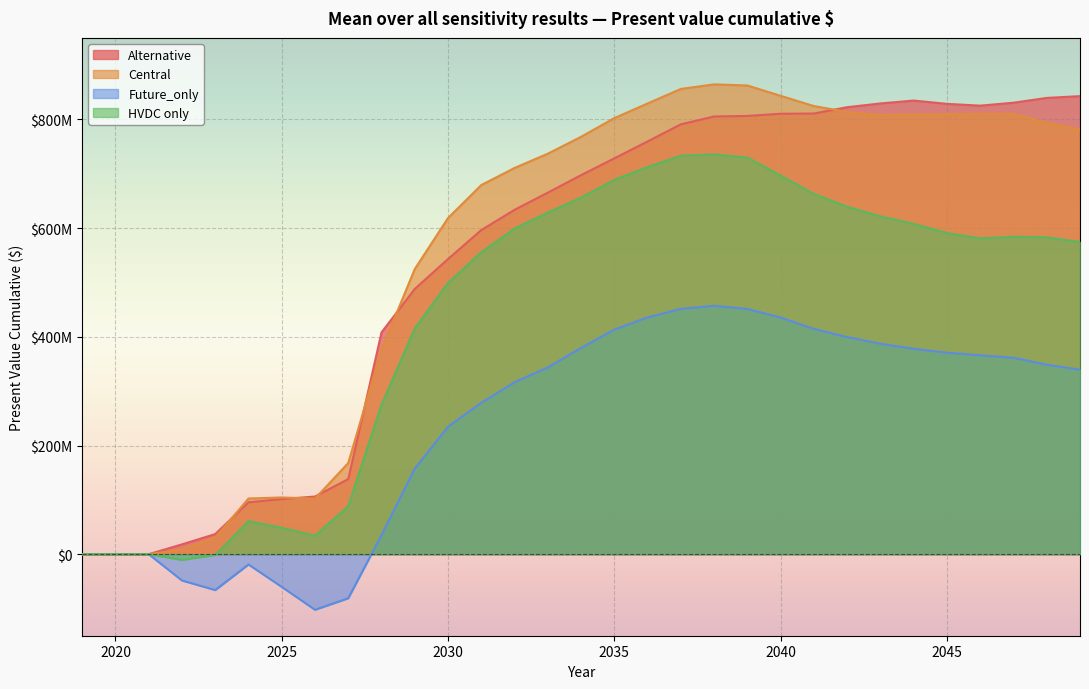

What is the sum of all Central values?

17249073517.4